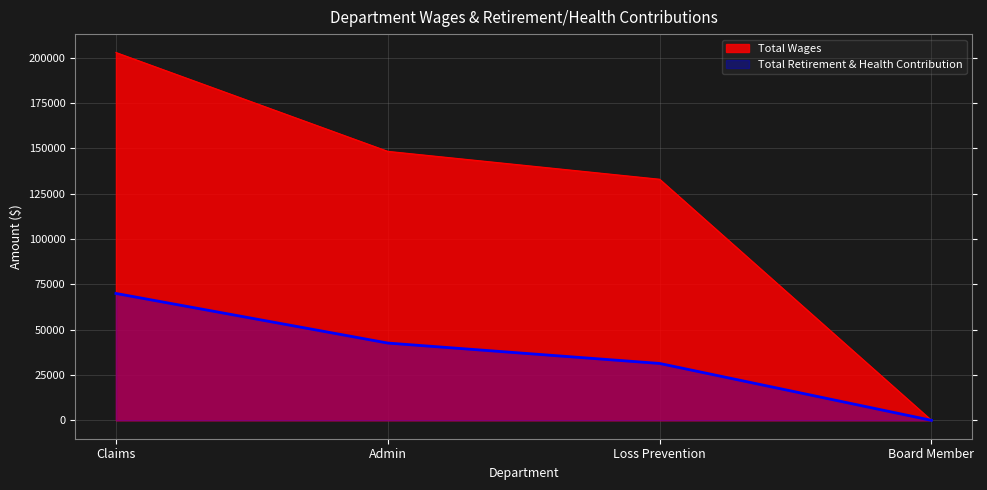

Which series has the largest total across all categories?

Total Wages